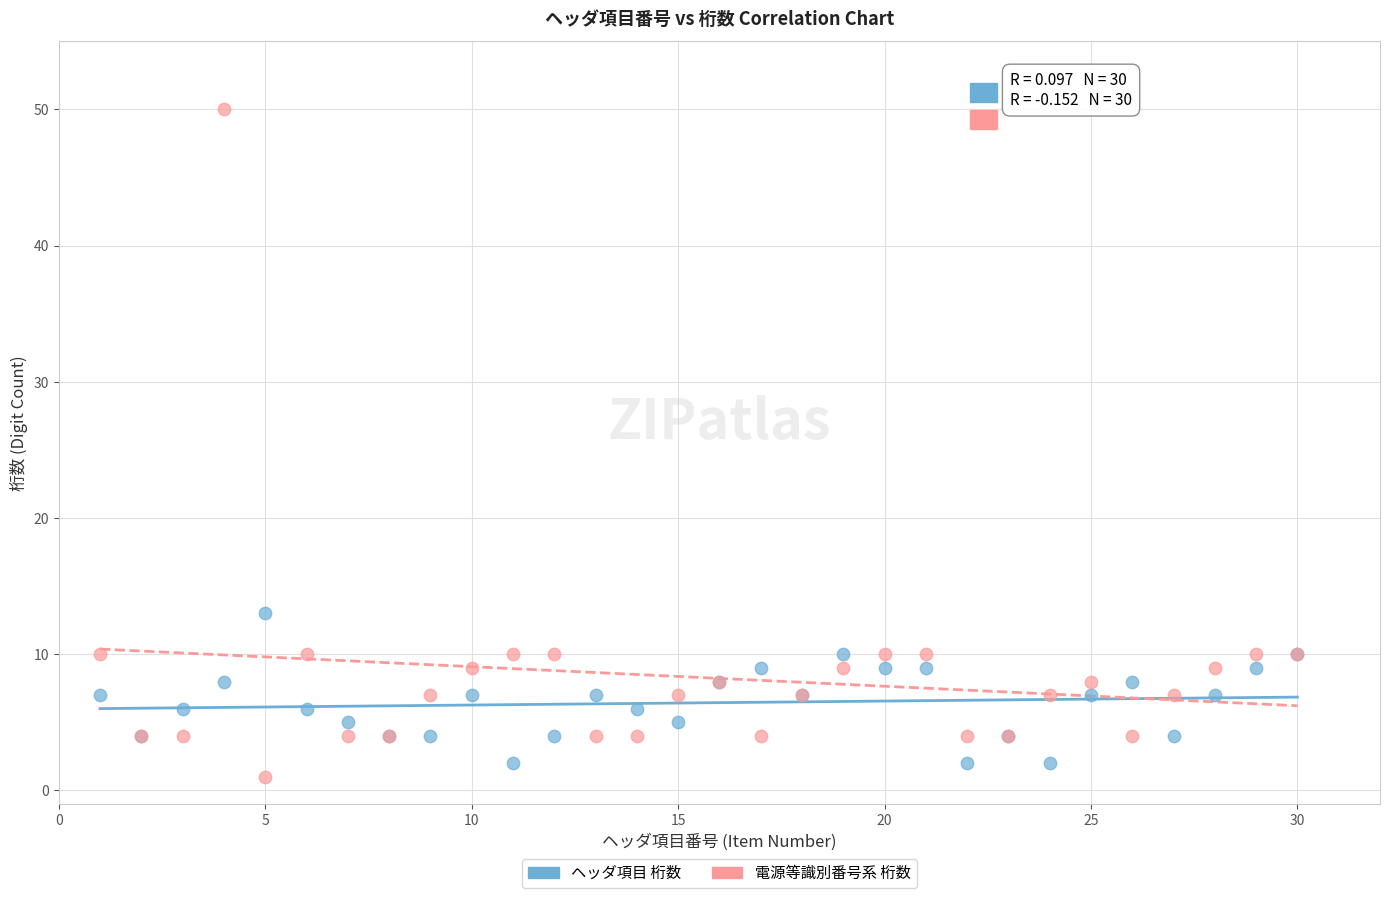

Which series has the largest Y range (max minus min)?

電源等識別番号系 桁数